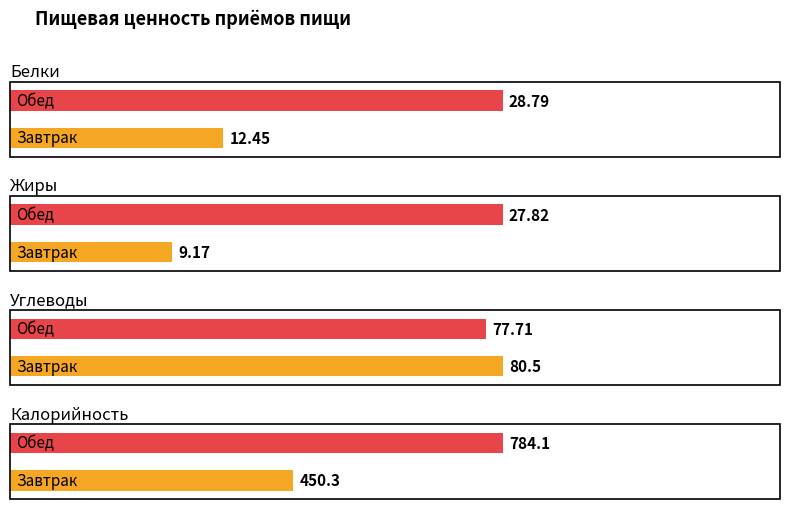

What is the sum of all Жиры values?

37.0